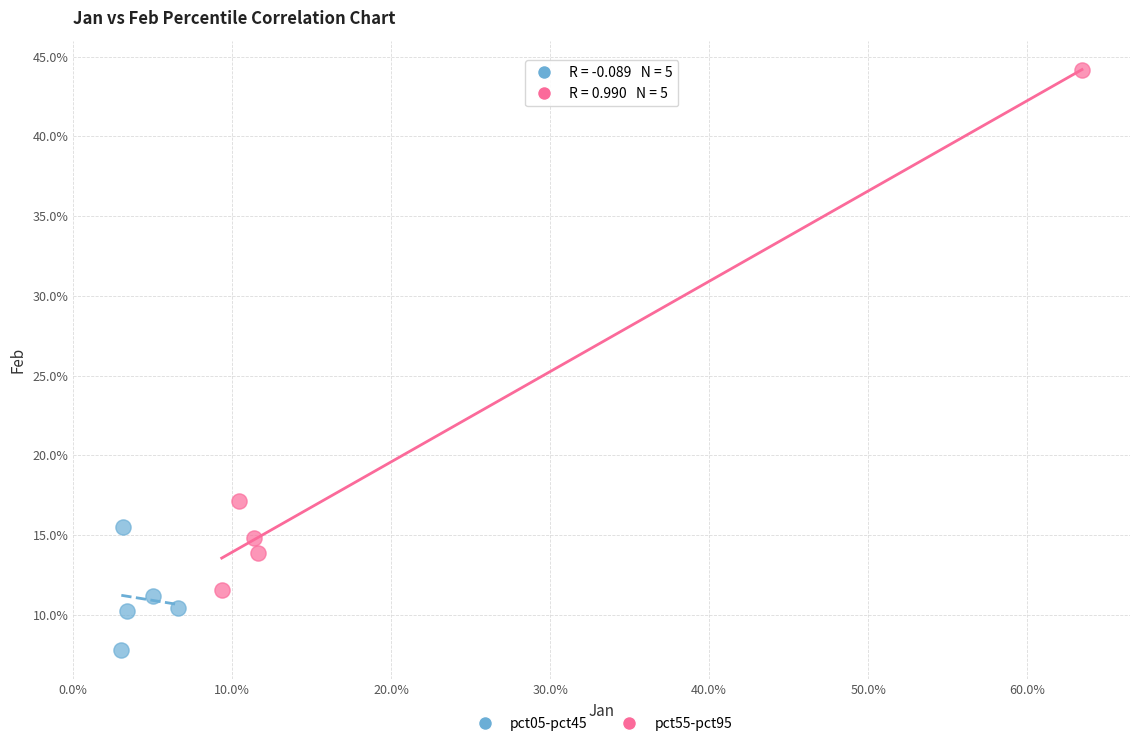

What are all the series names shown in the legend?

pct05-pct45, pct55-pct95